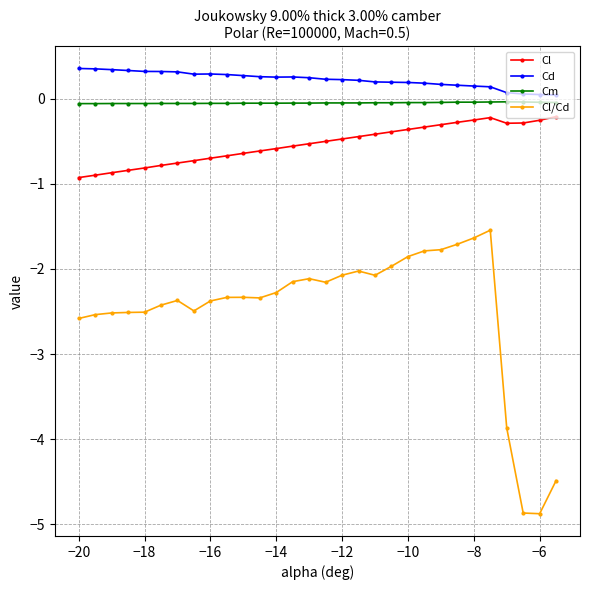

True or false: Cl and Cd intersect in this chart.

False